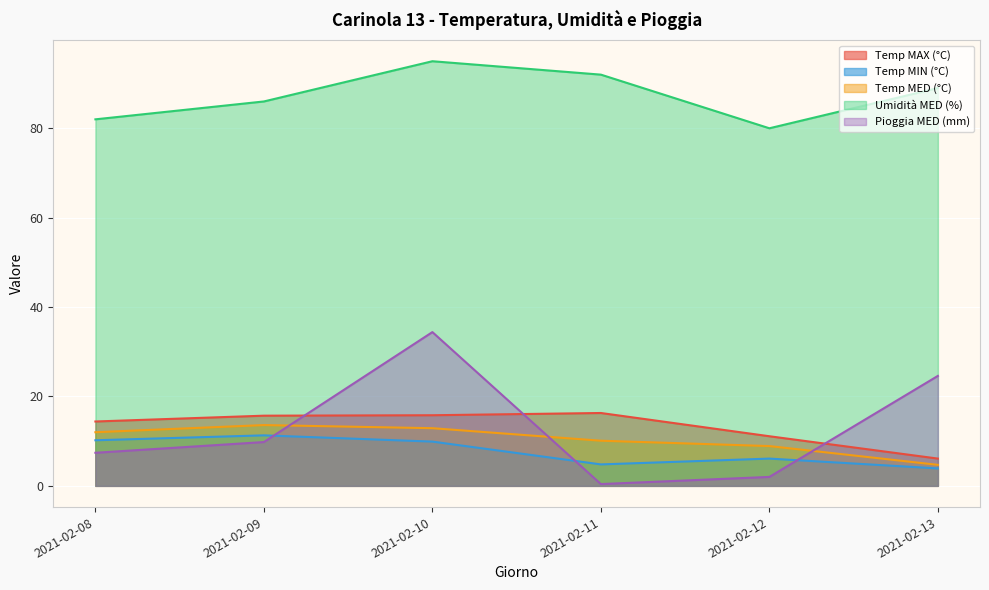

At which category is the sum across all series the highest?

2021-02-10